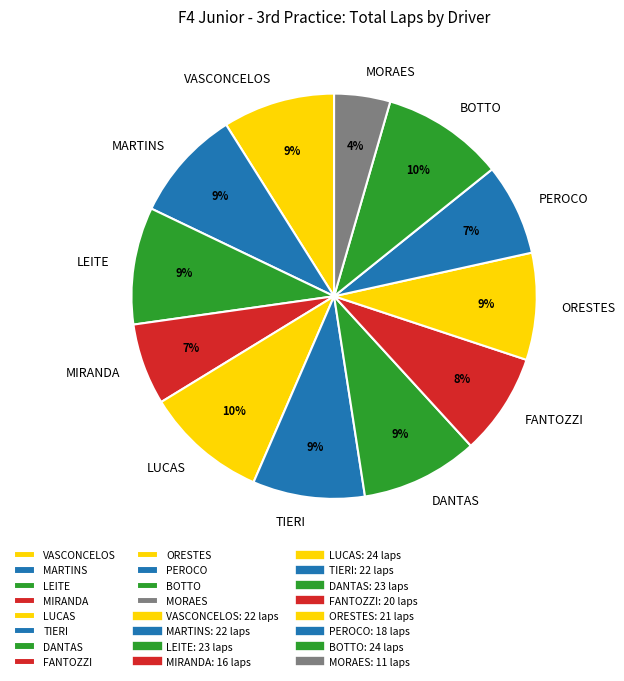

Do DANTAS and PEROCO together represent more than half of the pie?

No